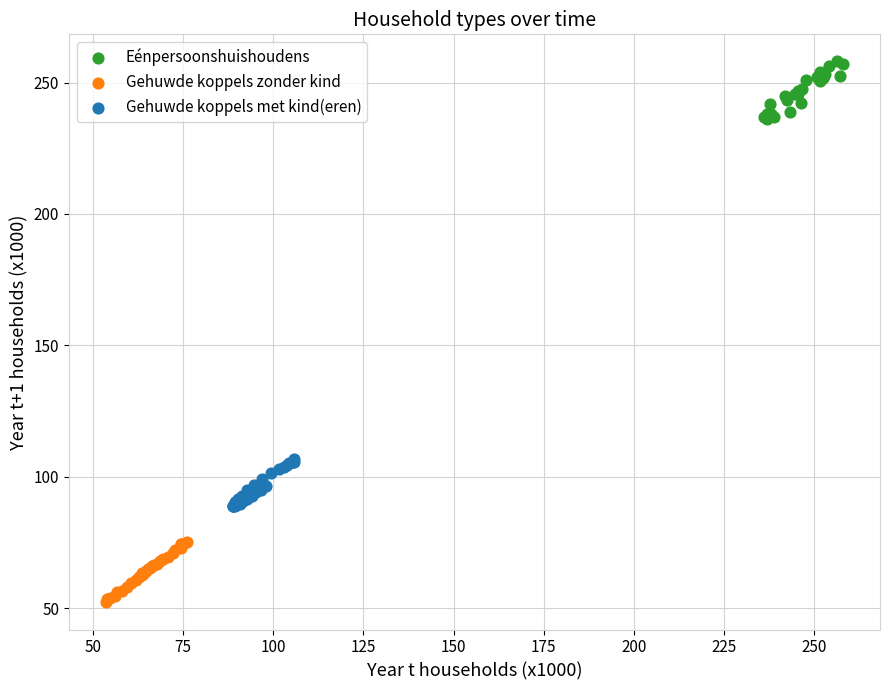

Which series reaches the maximum Y coordinate?

Eénpersoonshuishoudens